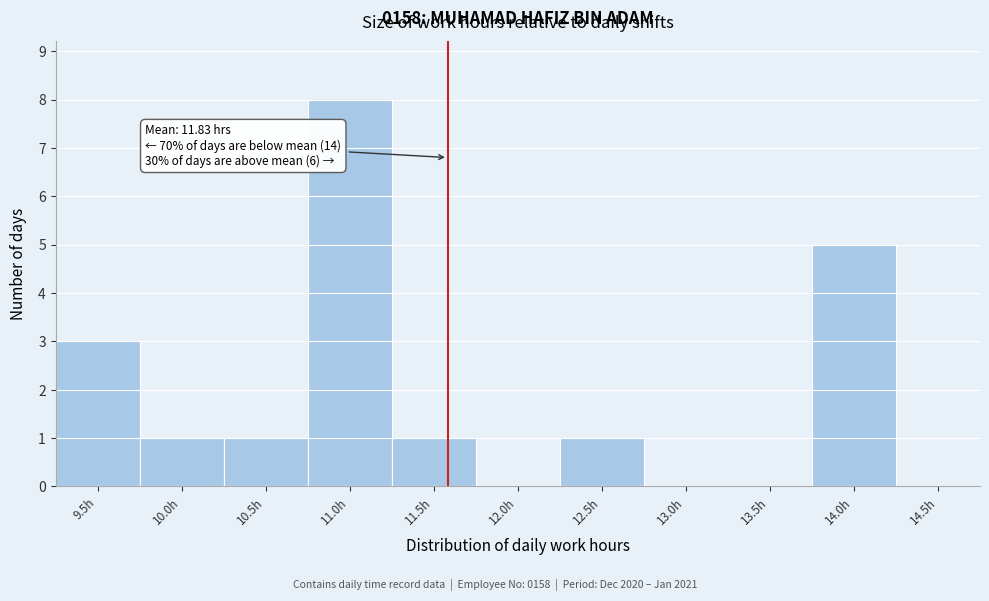

Reading right to left, list all the values displayed in this chart.

14.5h=0	14.0h=5	13.5h=0	13.0h=0	12.5h=1	12.0h=0	11.5h=1	11.0h=8	10.5h=1	10.0h=1	9.5h=3